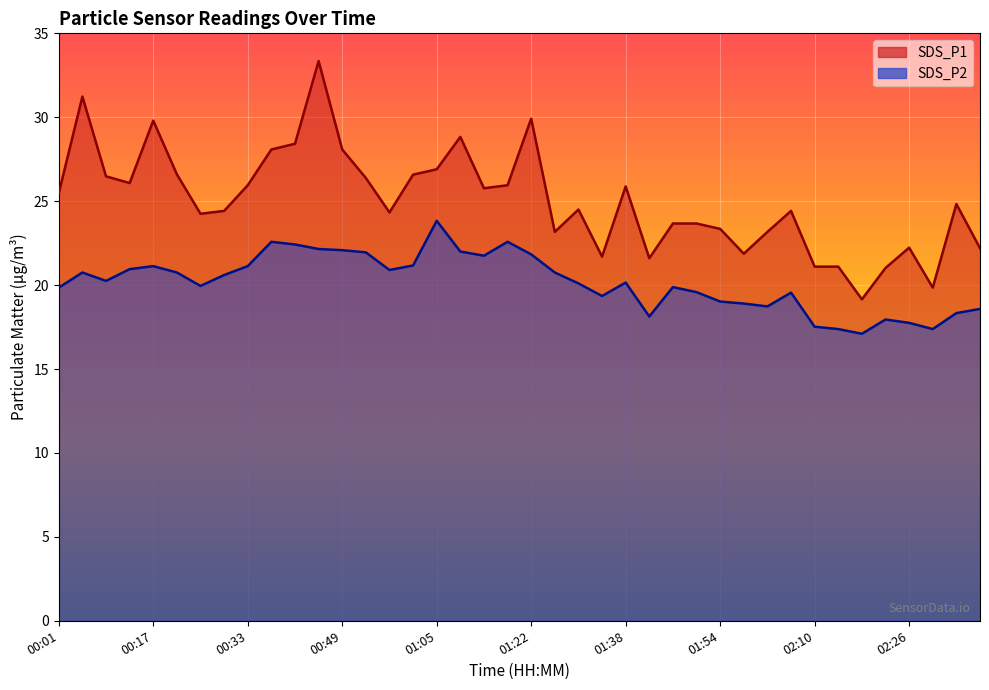

What is the spread (max minus min) of values at 00:05?

10.5